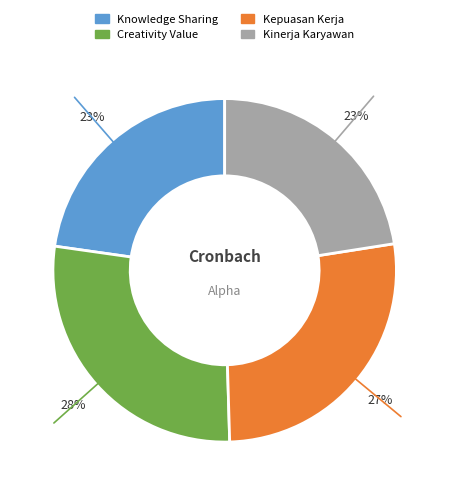

Combined, do Knowledge Sharing and Kinerja Karyawan account for over 50%?

No